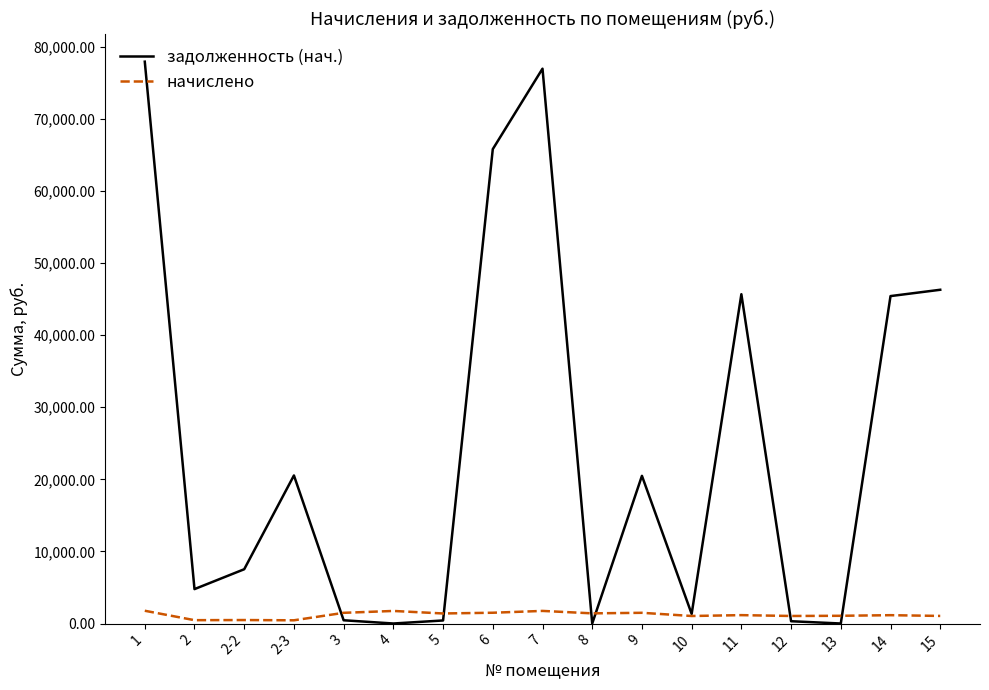

What is the maximum value for задолженность (нач.)?

77928.0